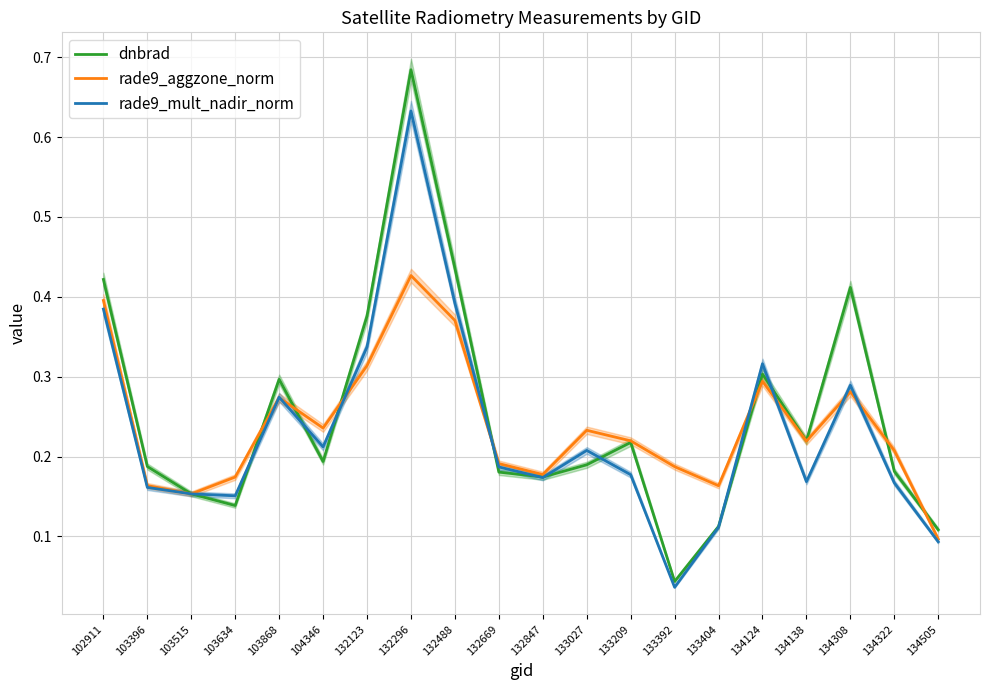

Reading right to left, list all the values displayed in this chart.

dnbrad: 0.1	0.2	0.4	0.2	0.3	0.1	0.0	0.2	0.2	0.2	0.2	0.4	0.7	0.4	0.2	0.3	0.1	0.2	0.2	0.4
rade9_aggzone_norm: 0.1	0.2	0.3	0.2	0.3	0.2	0.2	0.2	0.2	0.2	0.2	0.4	0.4	0.3	0.2	0.3	0.2	0.2	0.2	0.4
rade9_mult_nadir_norm: 0.1	0.2	0.3	0.2	0.3	0.1	0.0	0.2	0.2	0.2	0.2	0.4	0.6	0.3	0.2	0.3	0.2	0.2	0.2	0.4